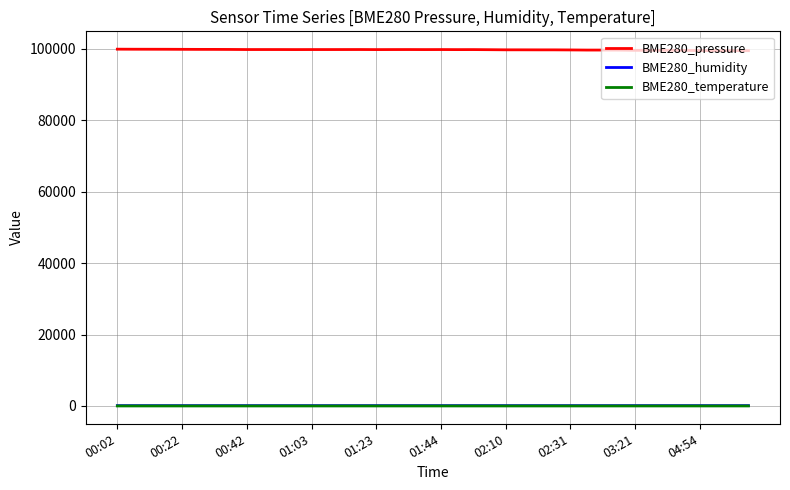

True or false: BME280_temperature and BME280_pressure cross at least once.

False